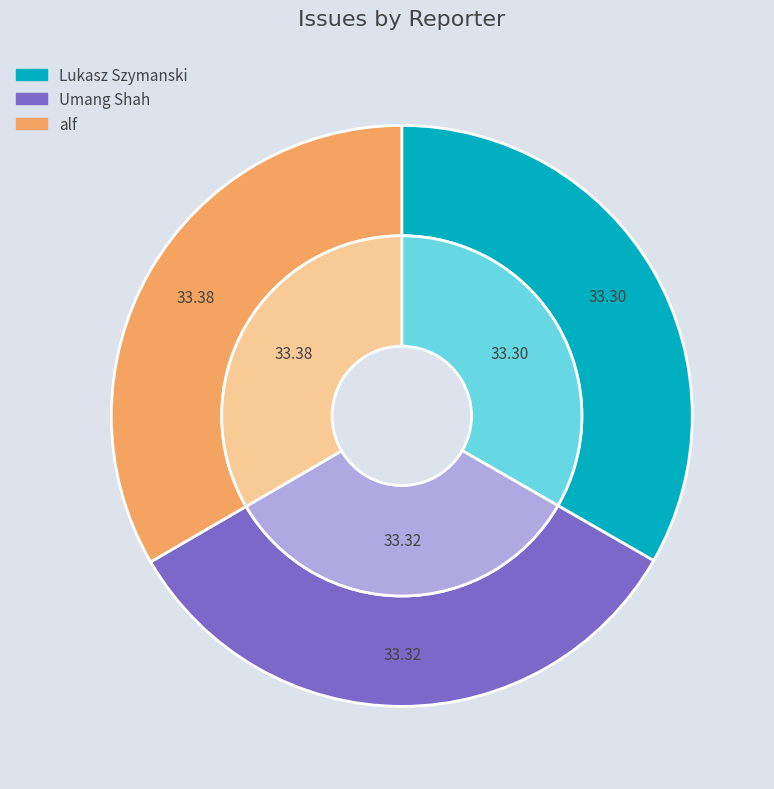

The alf slice represents 33% of the pie. True or false?

True